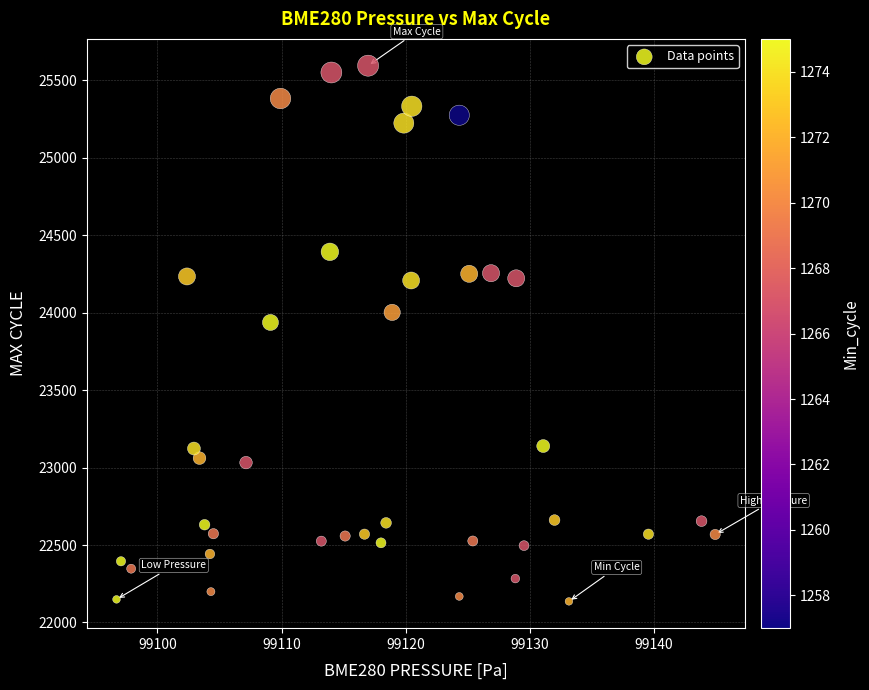

What is the range of Y values (max minus min)?

3459